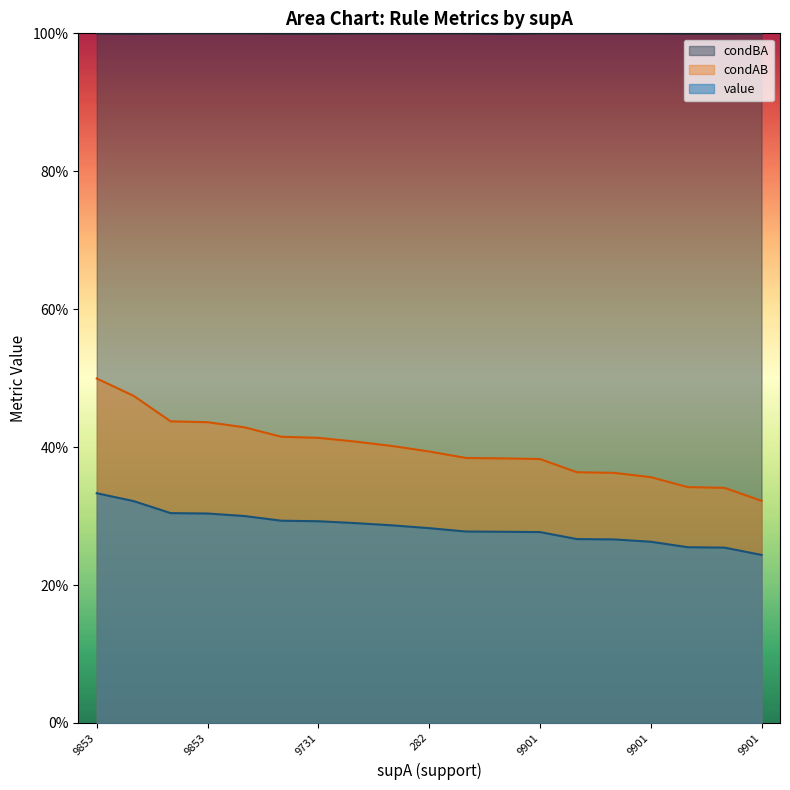

True or false: condBA has a value of 1.0 at 17.

True